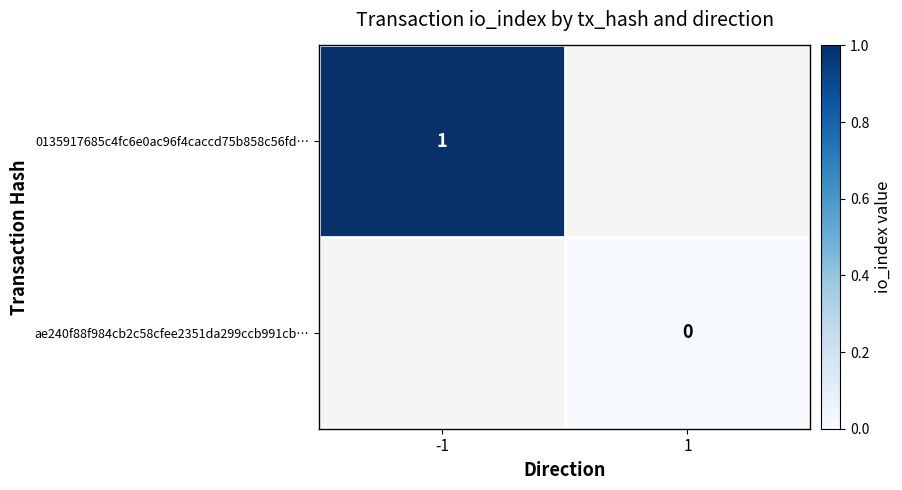

What is the maximum value shown in the chart?

1.0